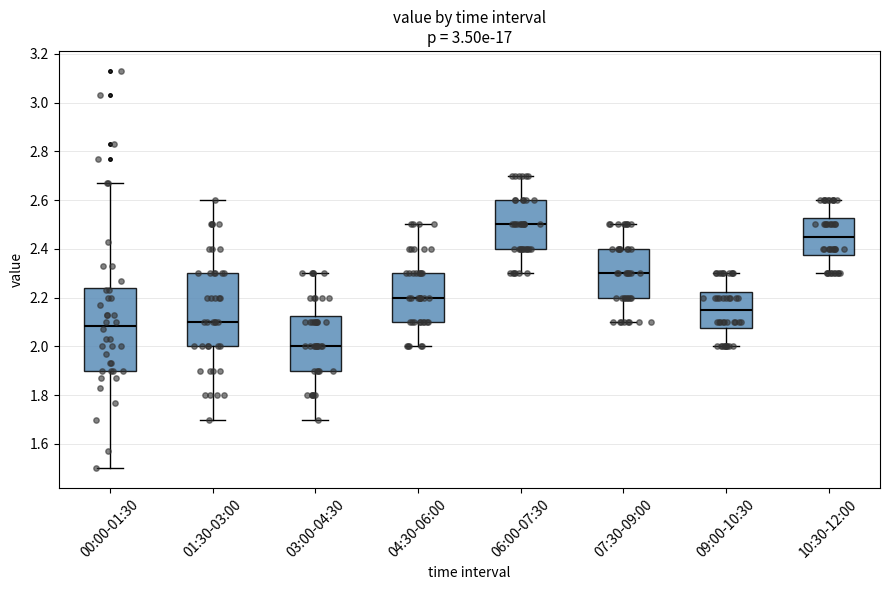

Comparing the boxes themselves (not the whiskers), which one is the tallest?

00:00-01:30